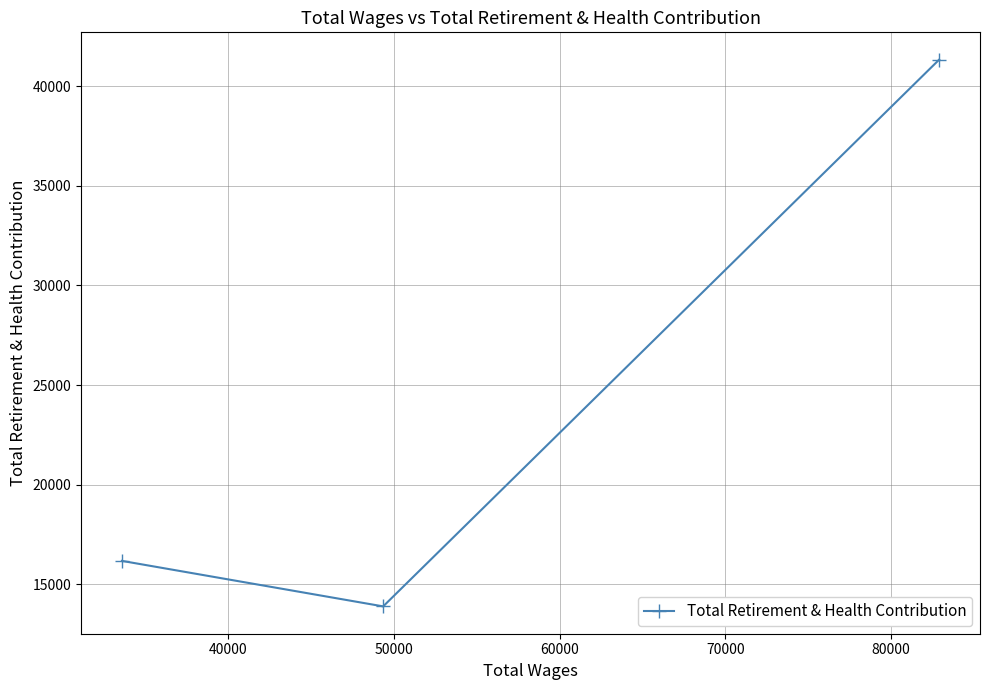

What is the value of the 3rd point from the left?

41330